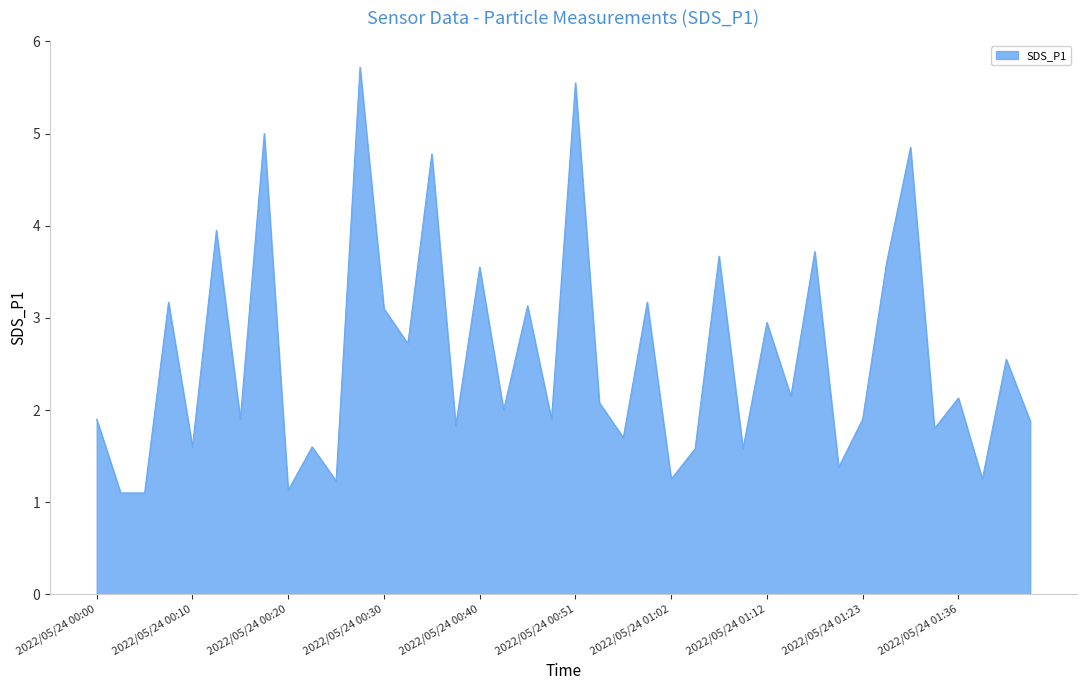

What is the maximum value shown in the chart?

5.7